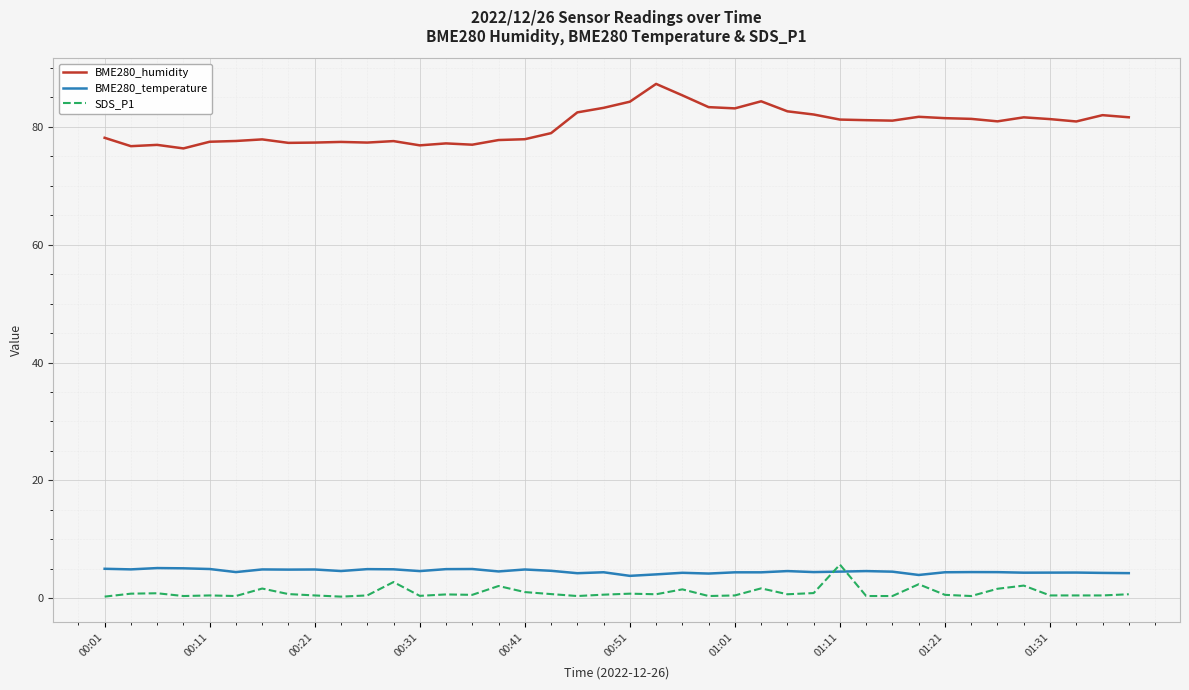

What is the average value of the BME280_temperature series?

4.6